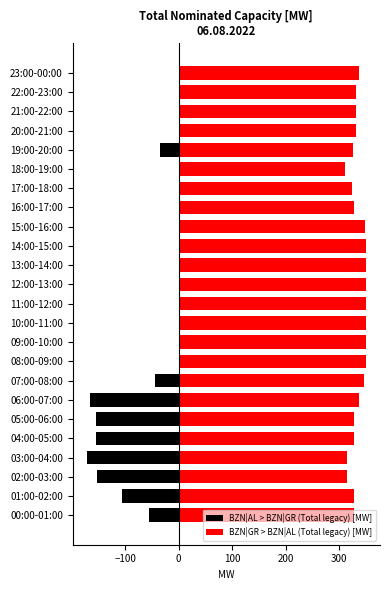

What is the highest value of the BZN|GR > BZN|AL (Total legacy) [MW] series?

350